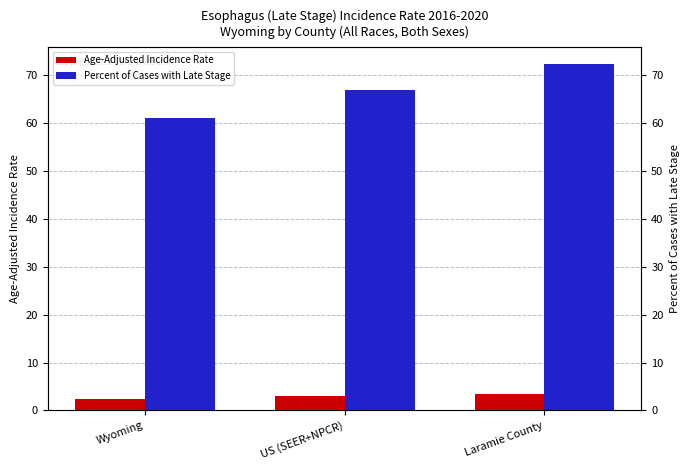

What value does the Age-Adjusted Incidence Rate series have at Wyoming?

2.4